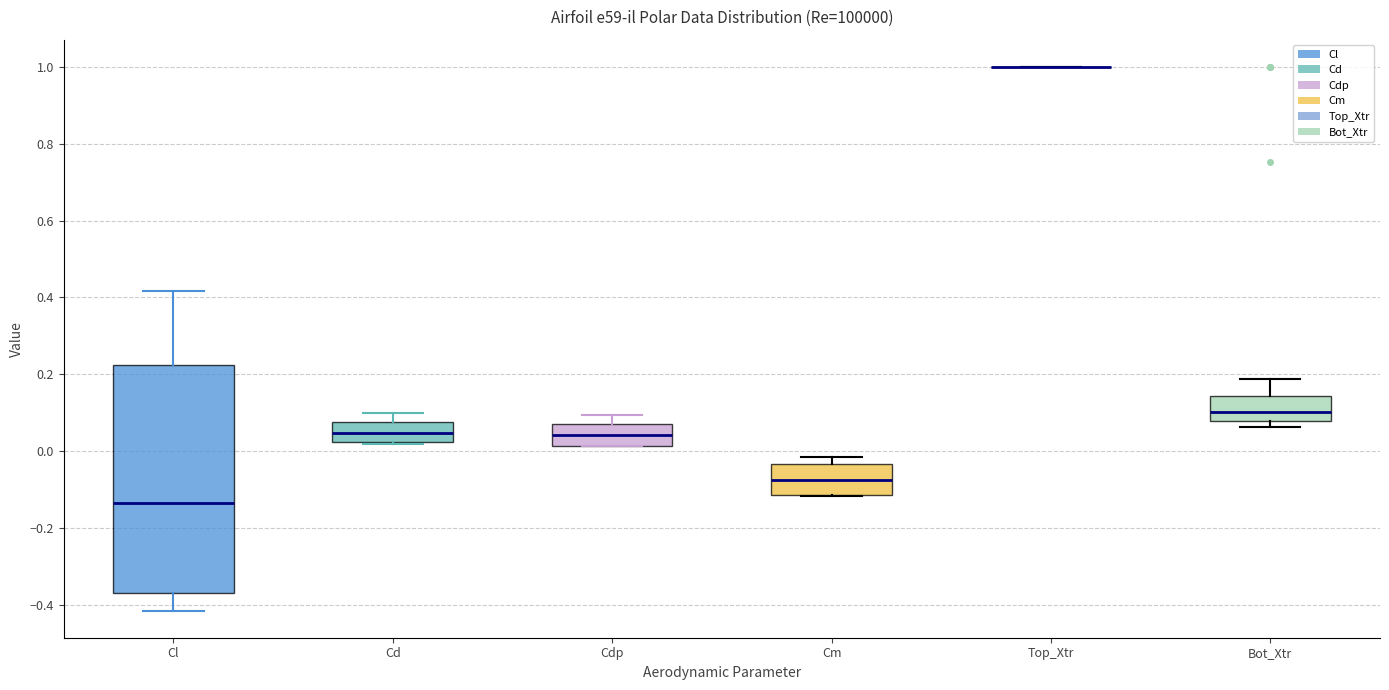

Comparing the boxes themselves (not the whiskers), which one is the tallest?

Cl